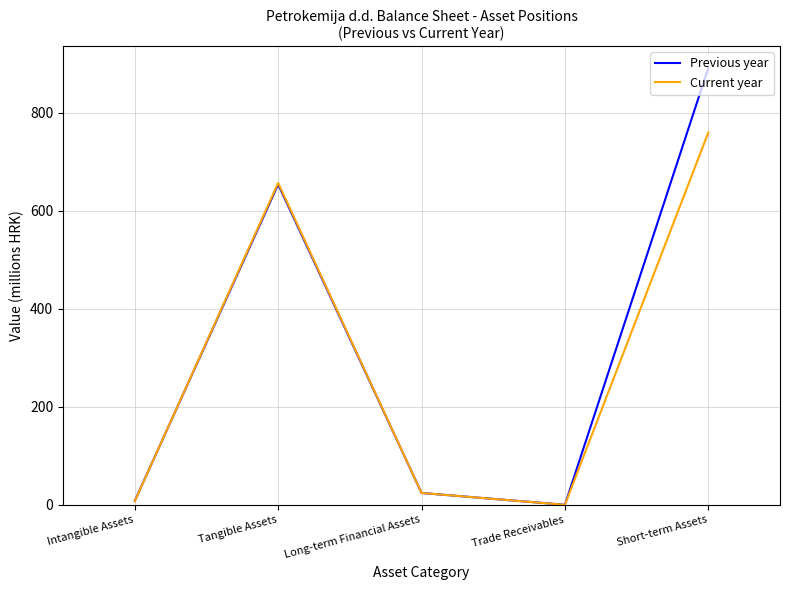

Count the number of categories in the chart.

5